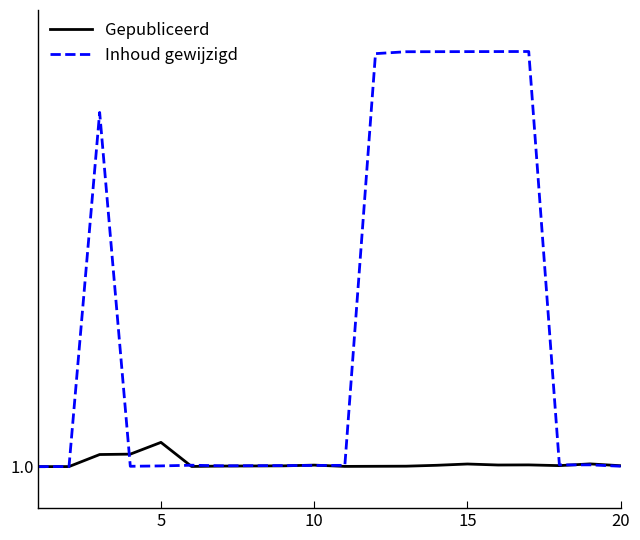

What are all the series names shown in the legend?

Gepubliceerd, Inhoud gewijzigd